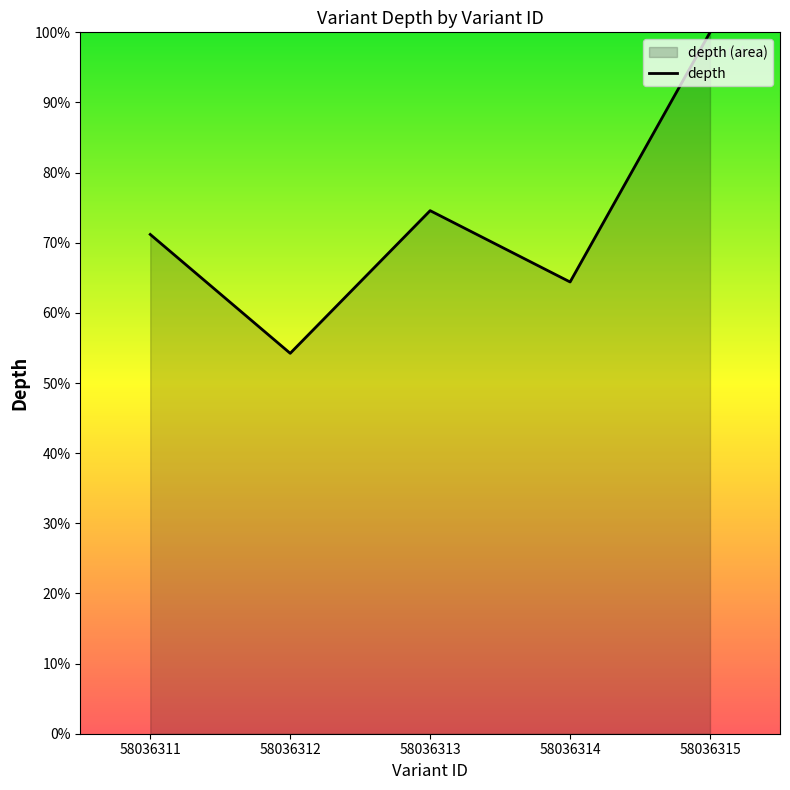

What is the average value?

72.9